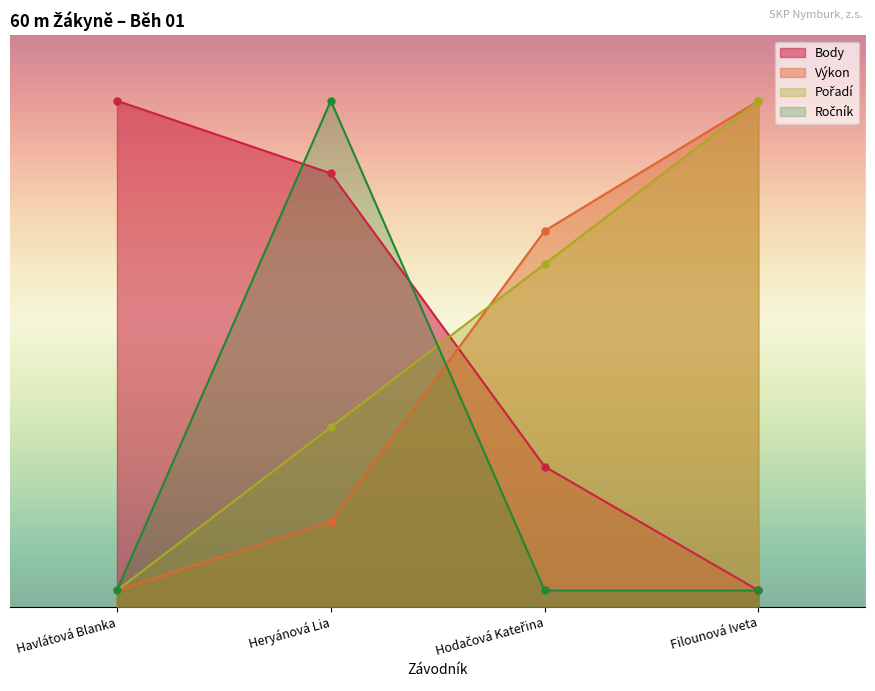

How many intersections are there between Výkon and Pořadí?

2